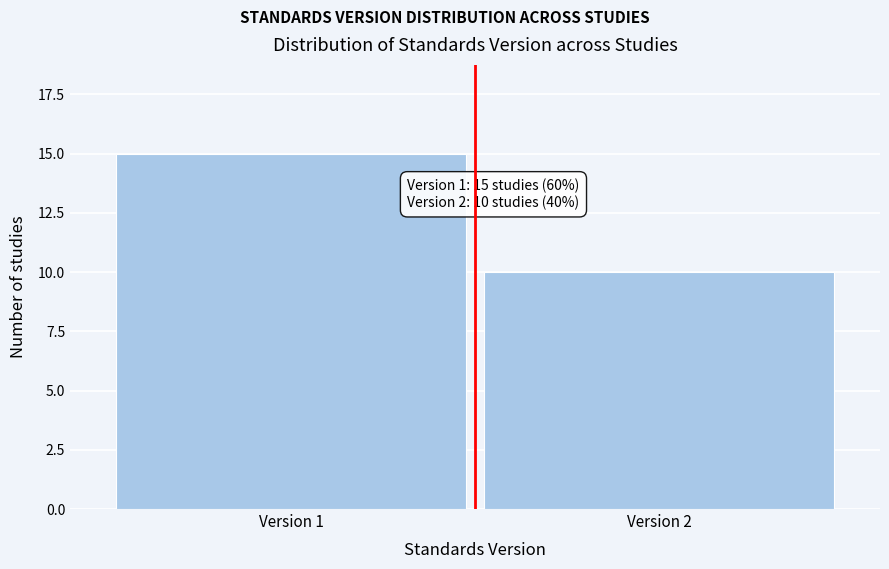

Reading right to left, list all the values displayed in this chart.

10	15